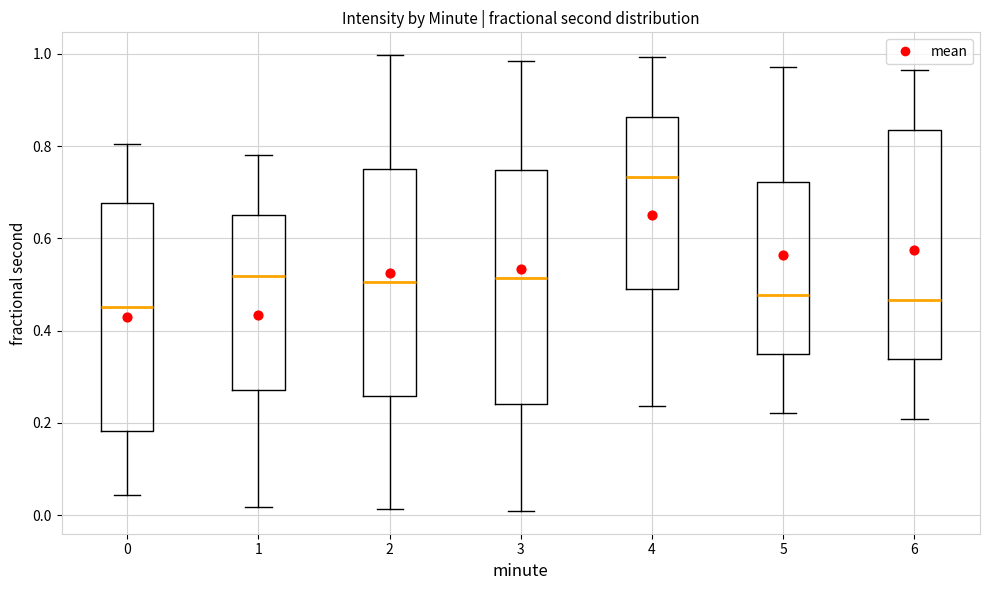

Which box's median line is the highest?

4